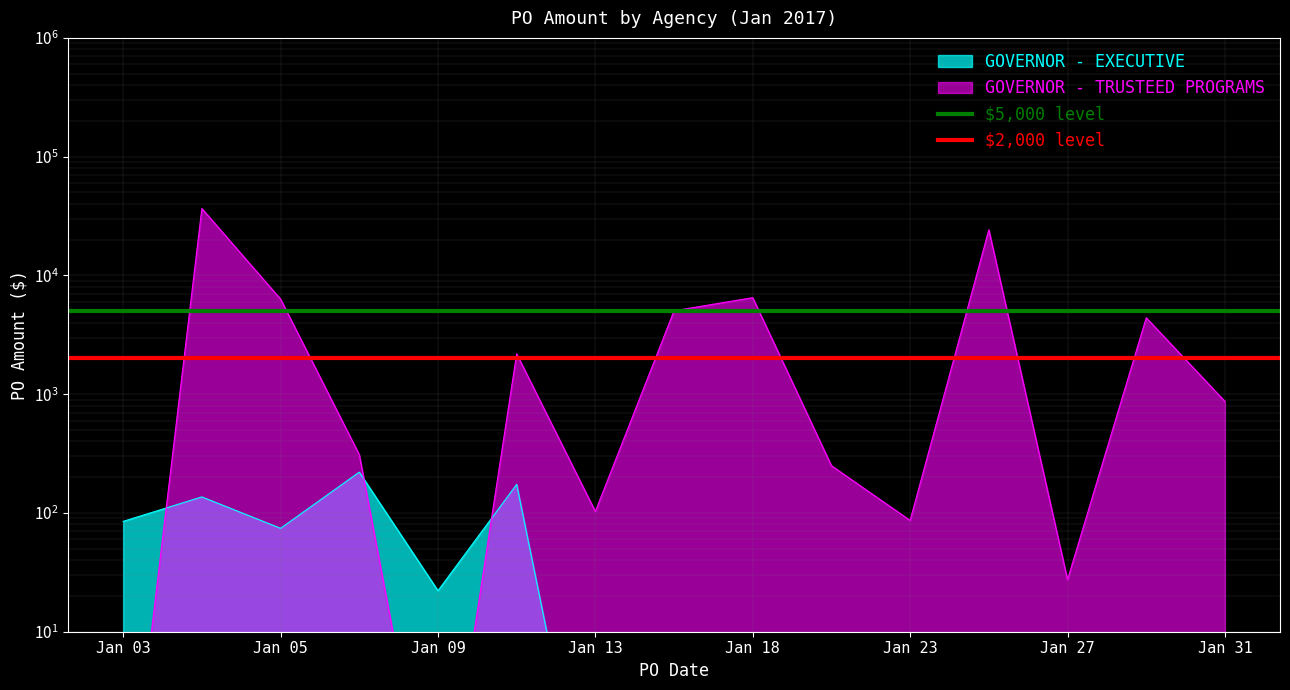

How many distinct data groups are displayed?

2